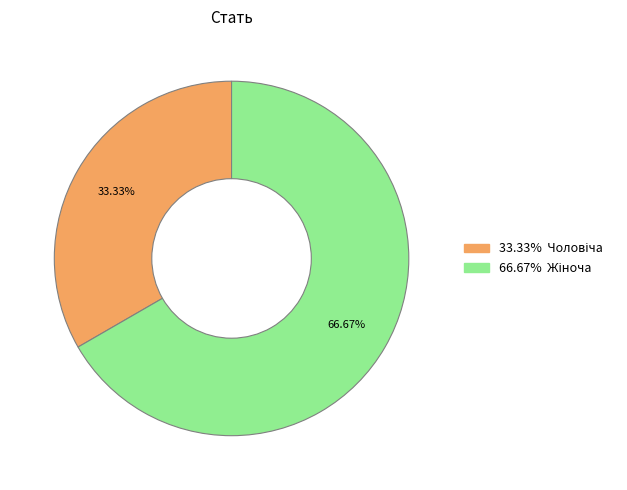

Is there any slice that represents more than half of the pie?

Yes